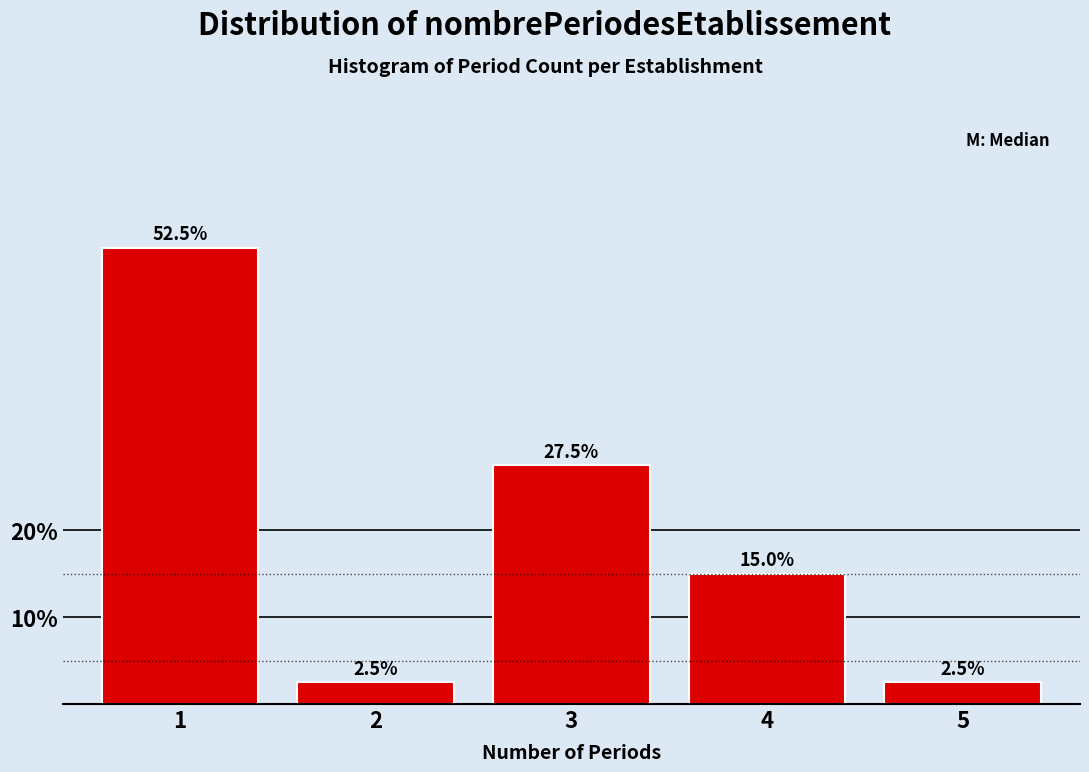

Reading right to left, transcribe all the data shown in this chart.

5=2.5	4=15.0	3=27.5	2=2.5	1=52.5